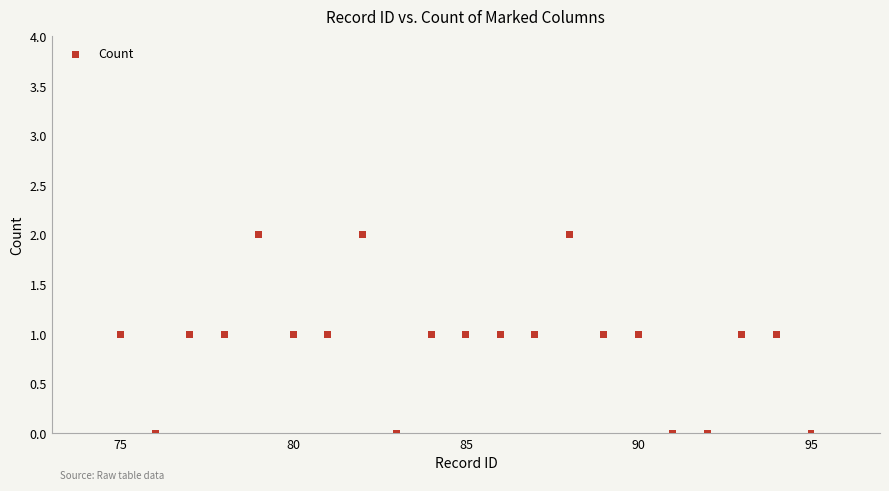

What is the range of X values (max minus min)?

20